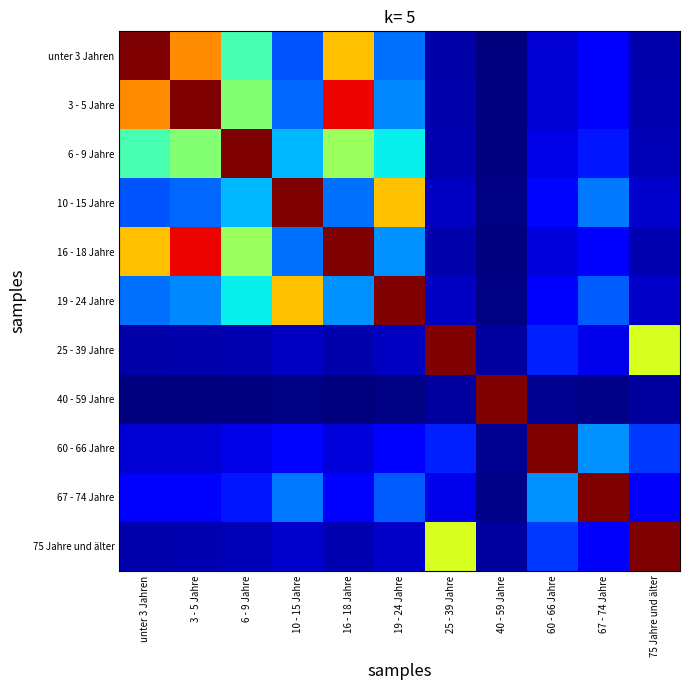

Which series has the largest total across all categories?

3 - 5 Jahre